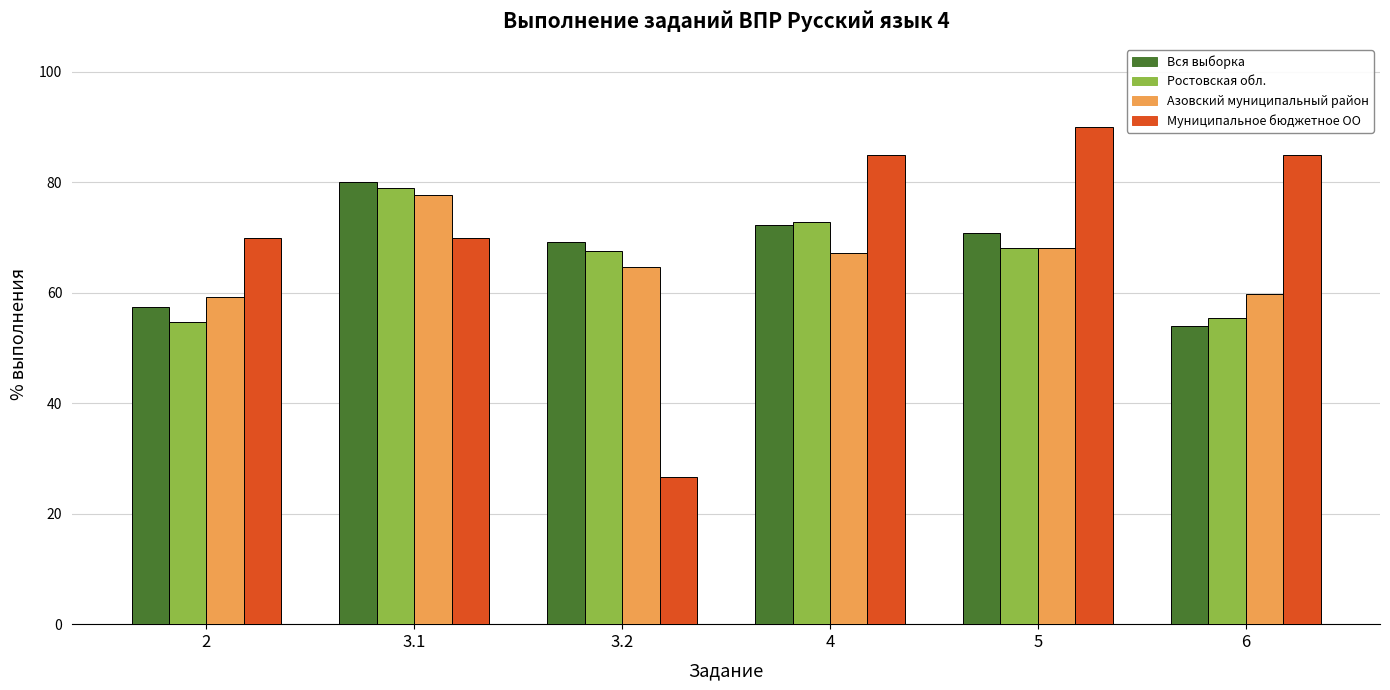

Is the value of Ростовская обл. at 2 greater than the value of Муниципальное бюджетное ОО at 3.2?

Yes